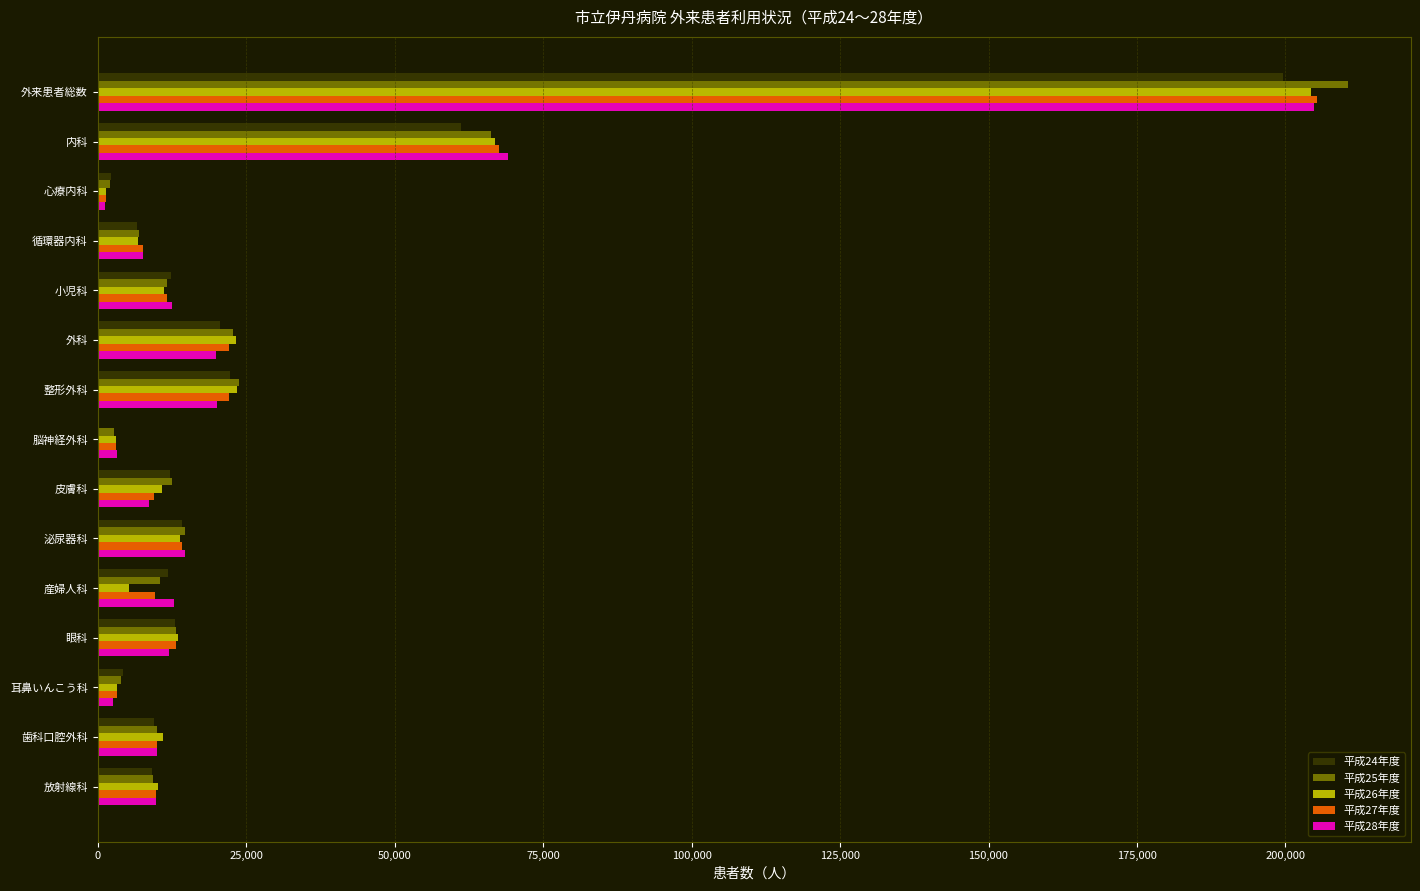

What is the greatest value displayed?

210543